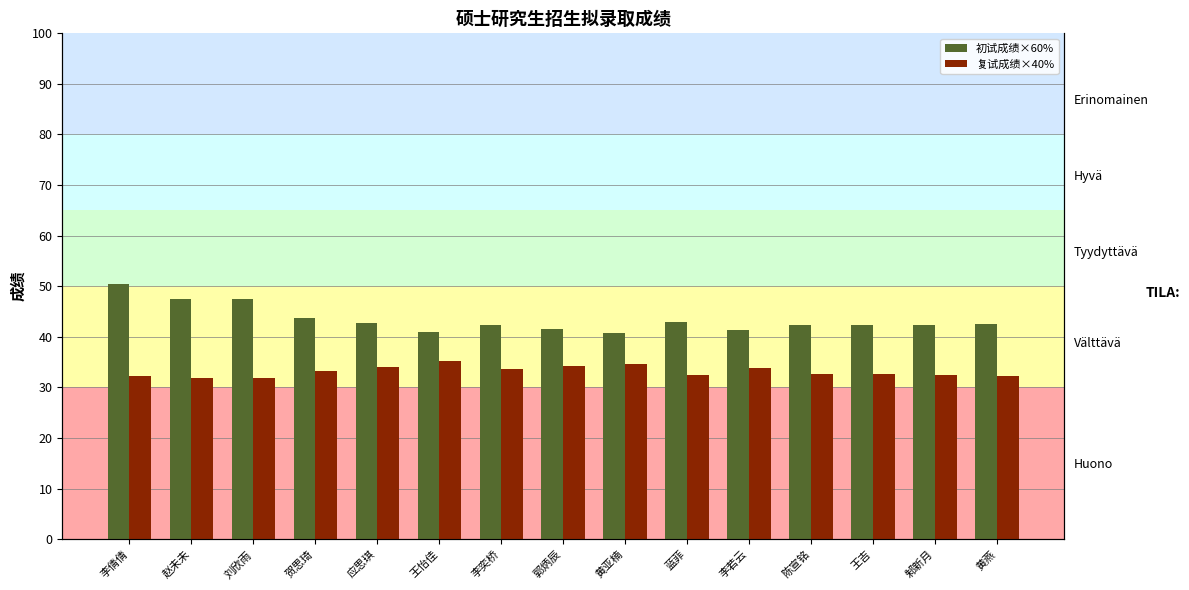

Which series changed the most between 李倩倩 and 黄亚楠?

初试成绩×60%